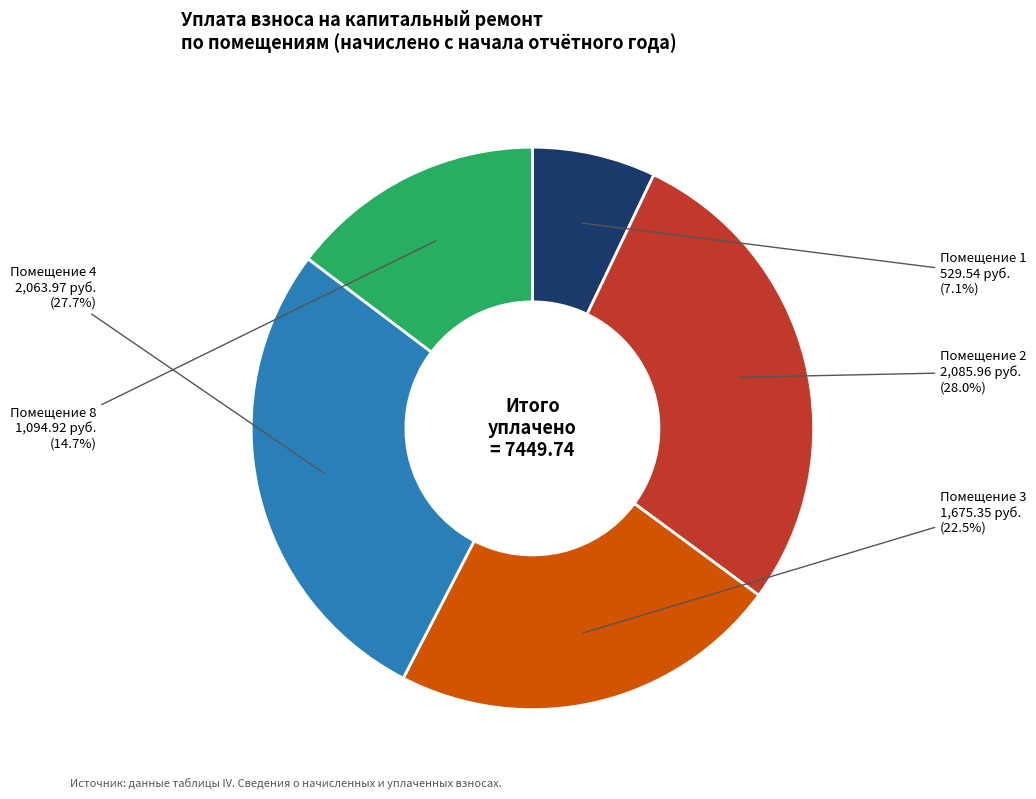

Does Помещение 8 account for over 50% of the chart?

No